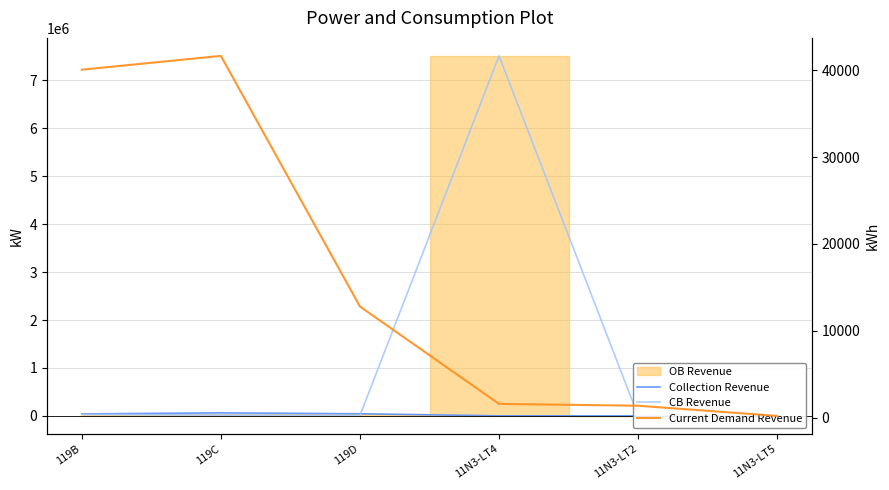

Is it true that CB Revenue equals 2937.5 at 11N3-LT2?

True